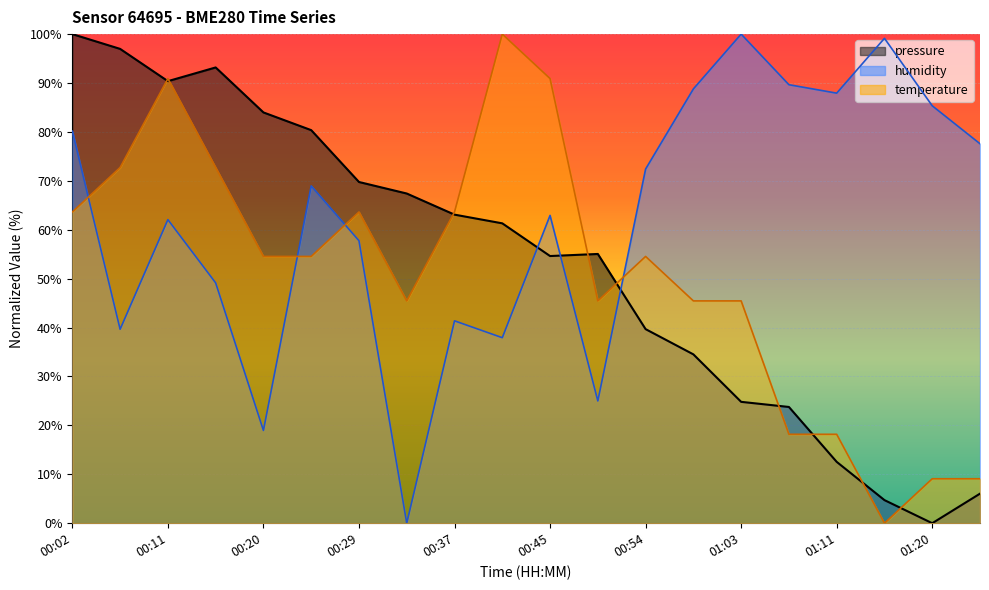

At which category is the sum across all series the highest?

00:02